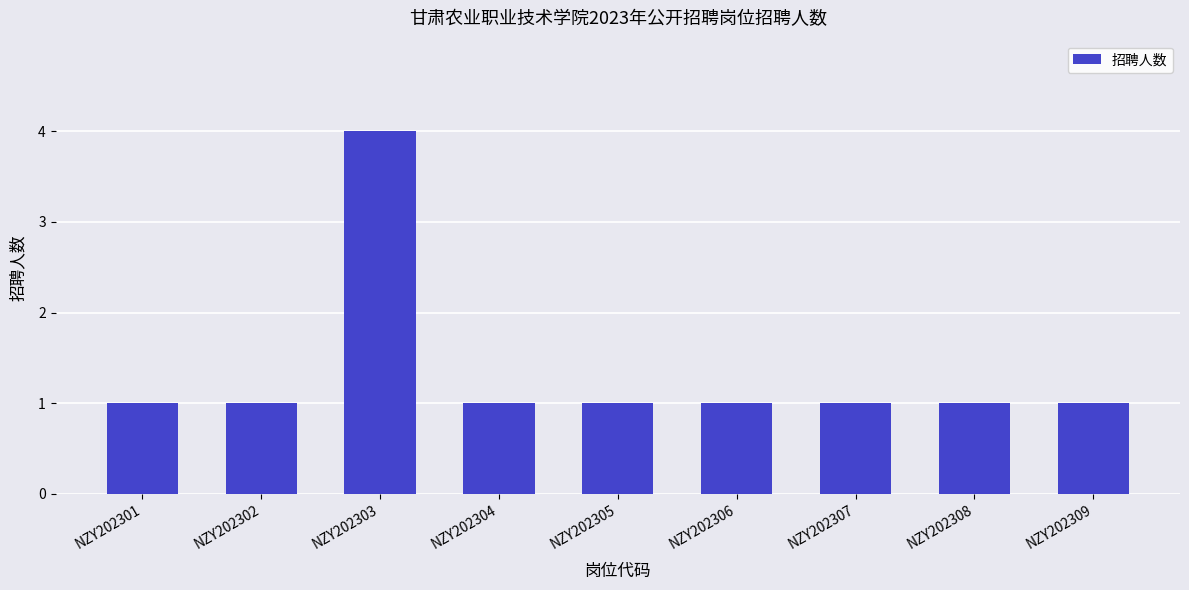

What is the maximum value shown in the chart?

4